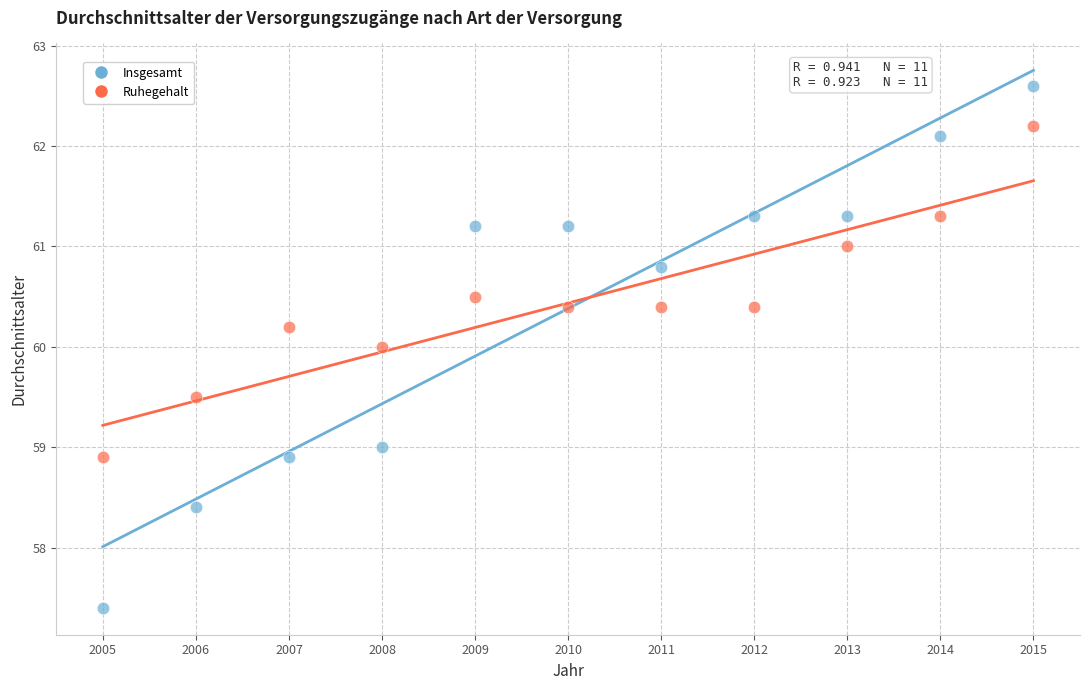

Which series contains the lowest Y value?

Insgesamt